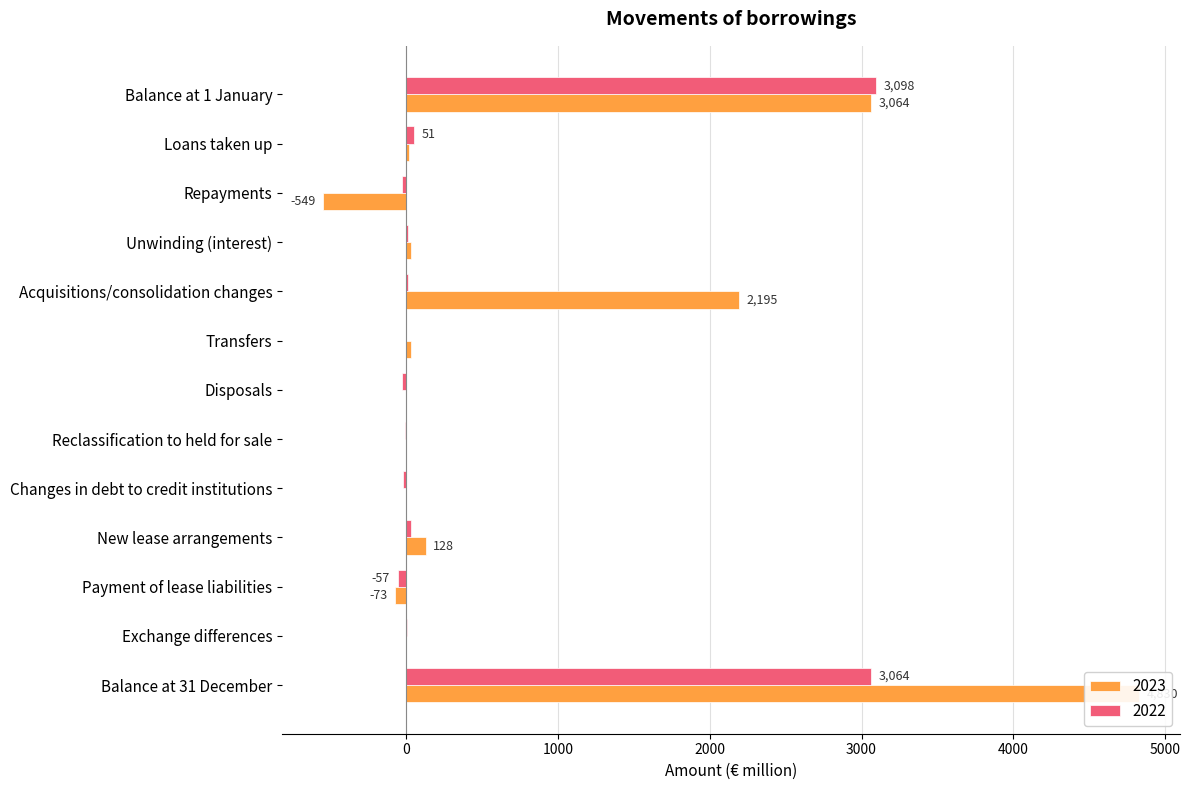

How many bars are there in each group?

2